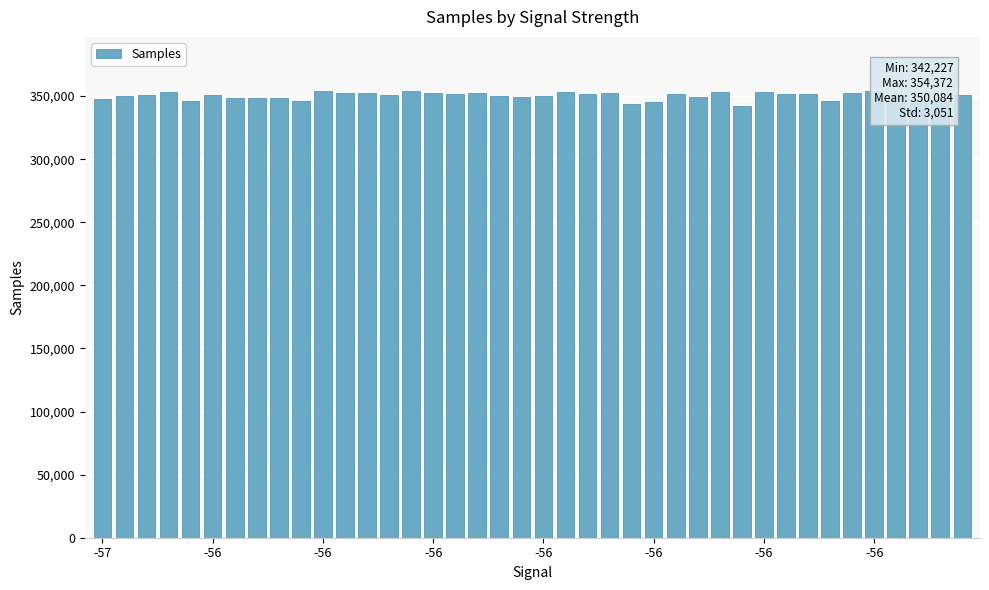

How many categories are shown in the chart?

40